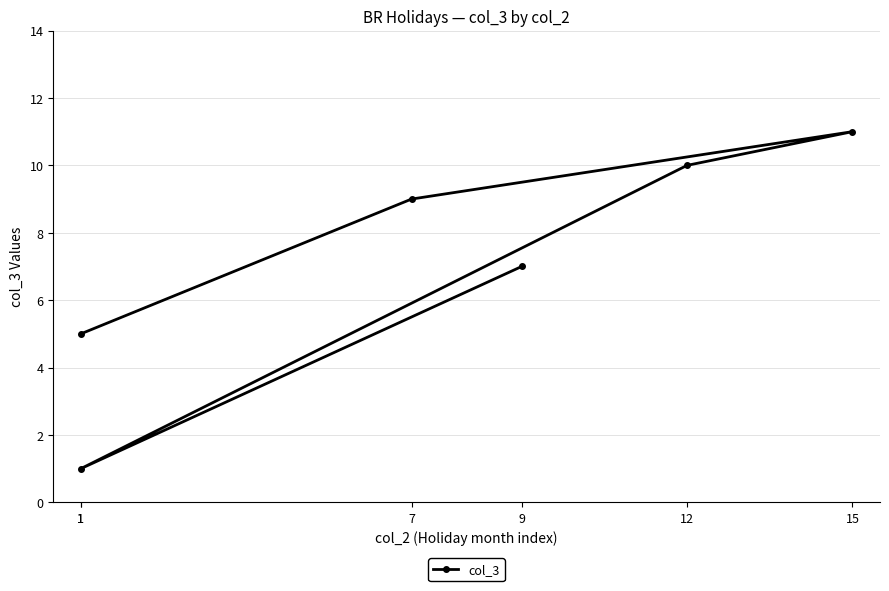

What is the label of the 2nd point from the right?

1